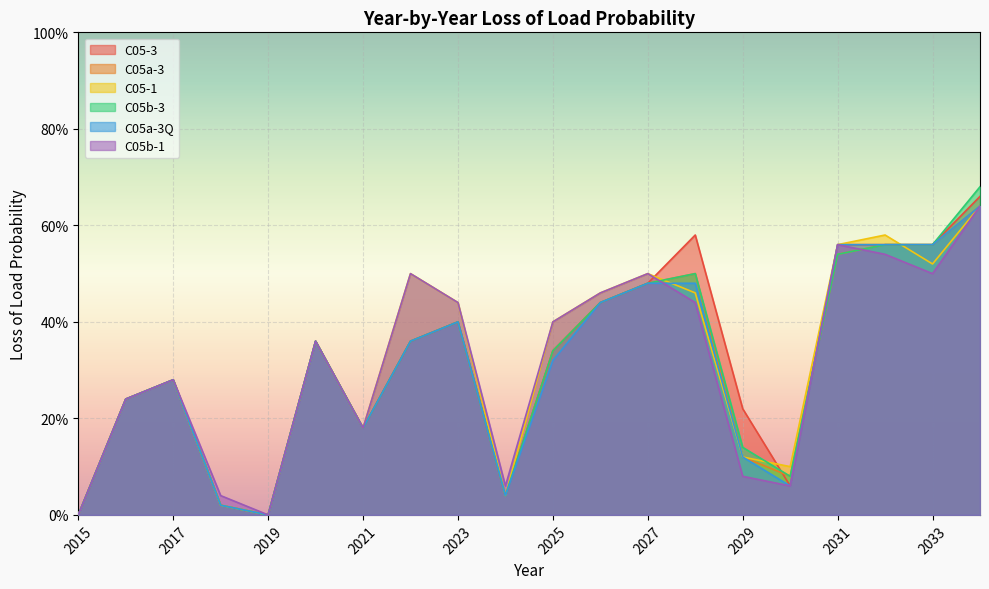

True or false: C05-3 has a value of 0.0 at 2019.

True